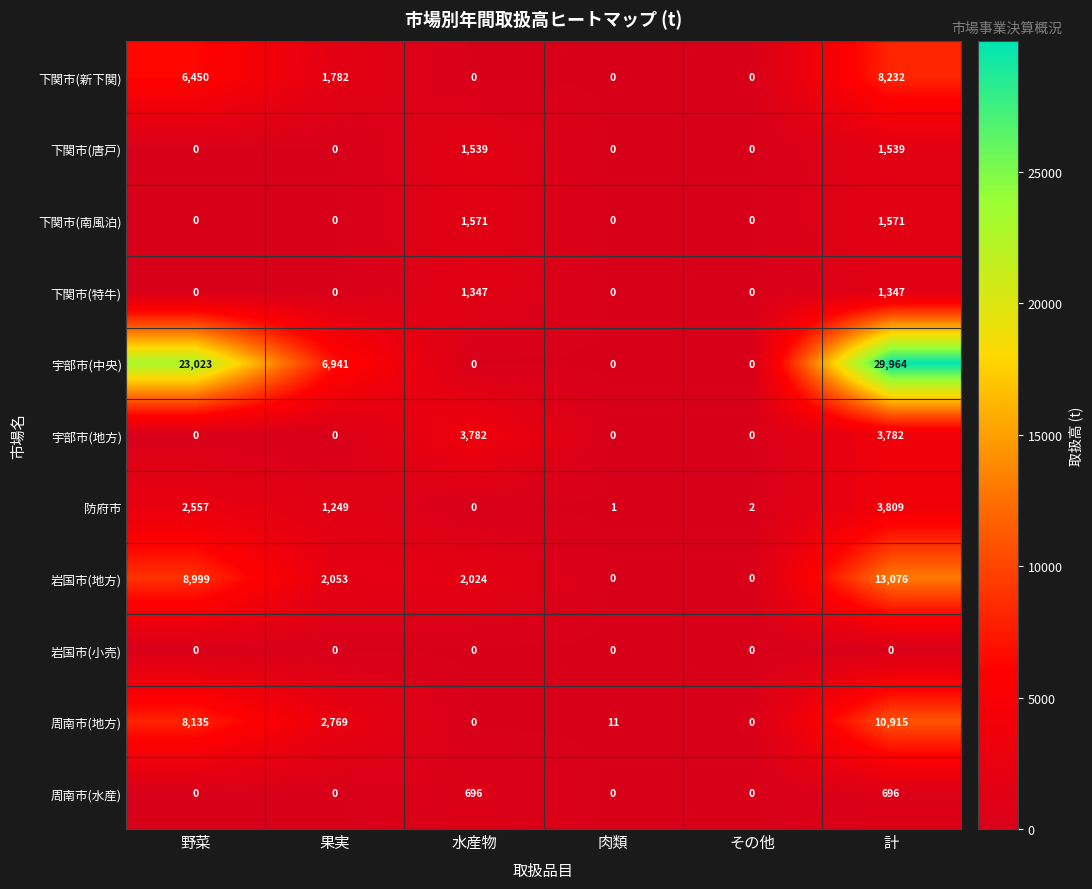

Count the number of categories in the chart.

6